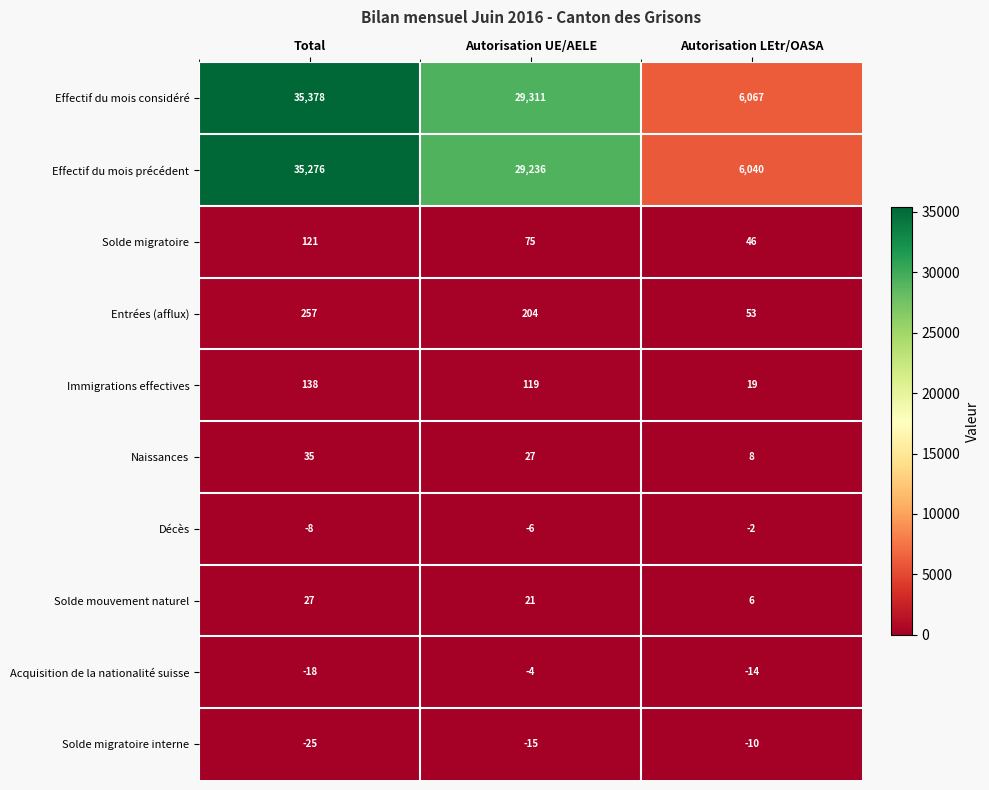

Where does the Effectif du mois précédent series first go above 29236?

Total